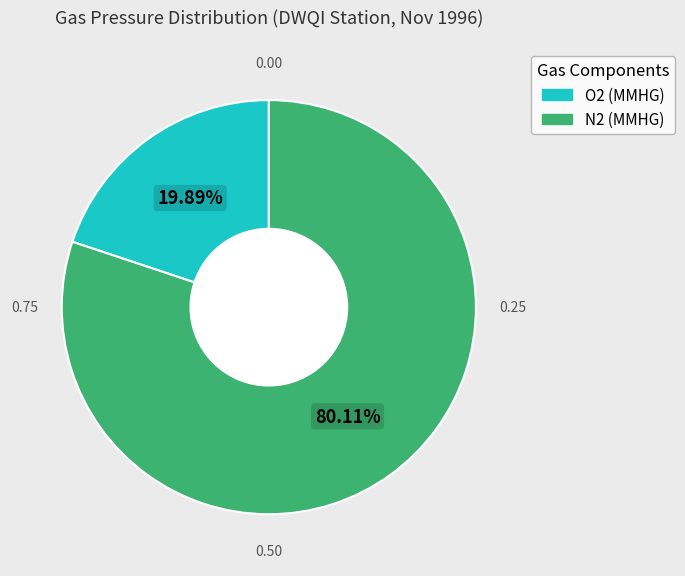

To the nearest percent, what is the average slice percentage?

50%